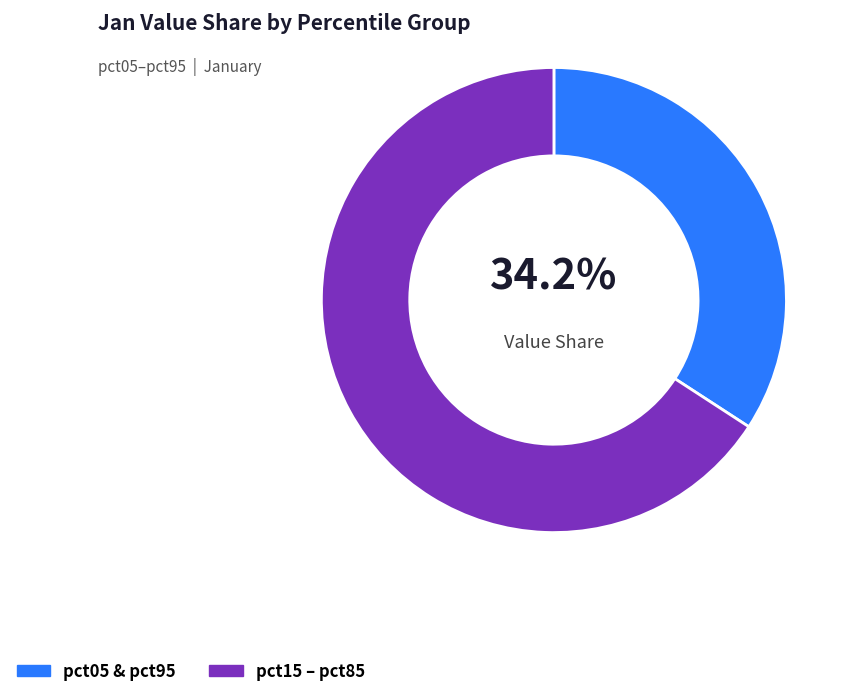

Do pct15 – pct85 and pct05 & pct95 together represent more than half of the pie?

Yes